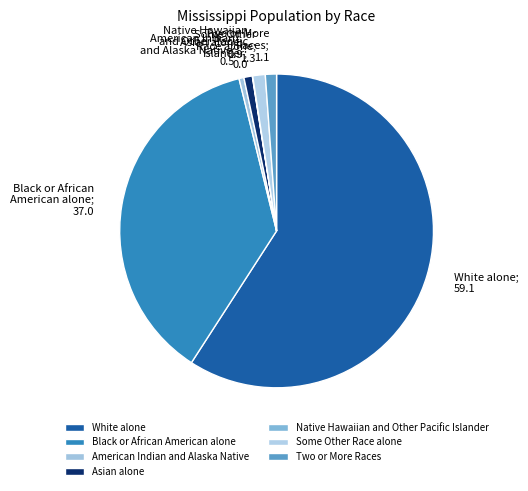

Is the sum of American Indian and Alaska Native and Black or African American alone greater than half?

No